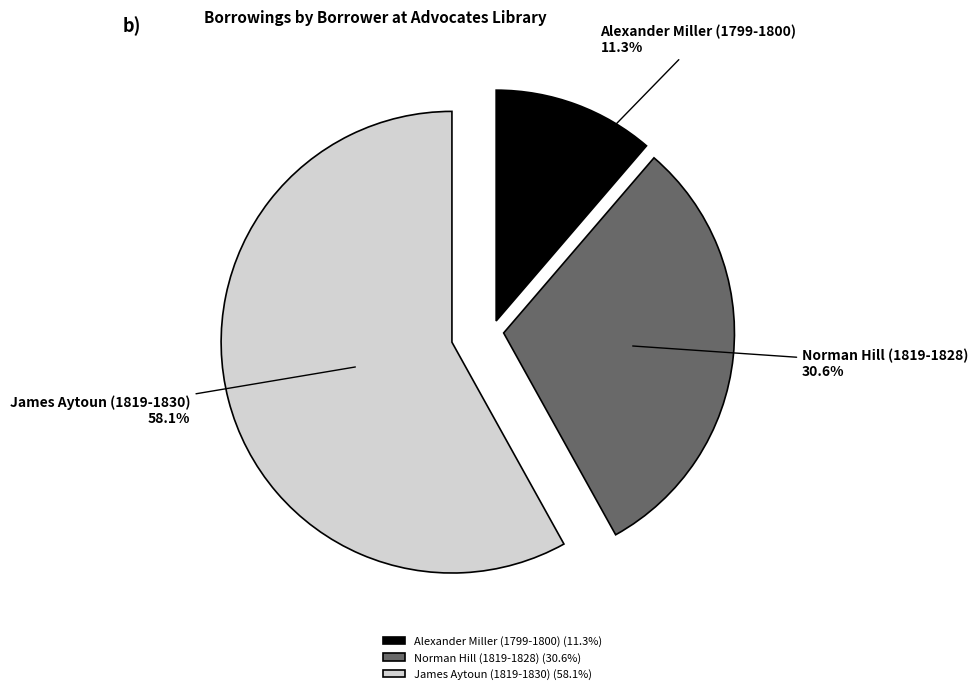

To the nearest percent, what portion does James Aytoun (1819-1830) represent?

58%